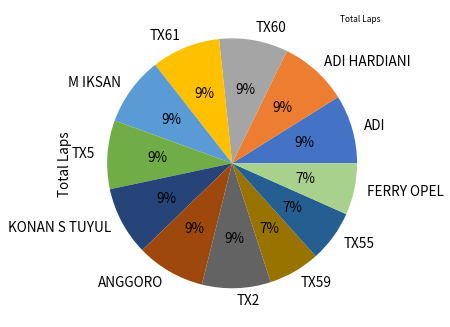

Does TX59 represent more than half of the total?

No